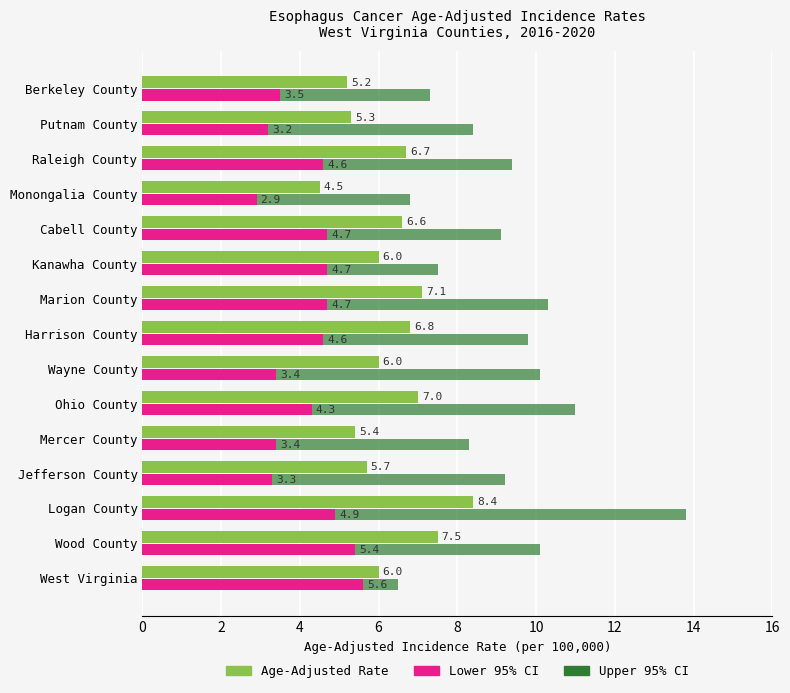

The Lower 95% CI series shows 2.7 at Ohio County. True or false?

False